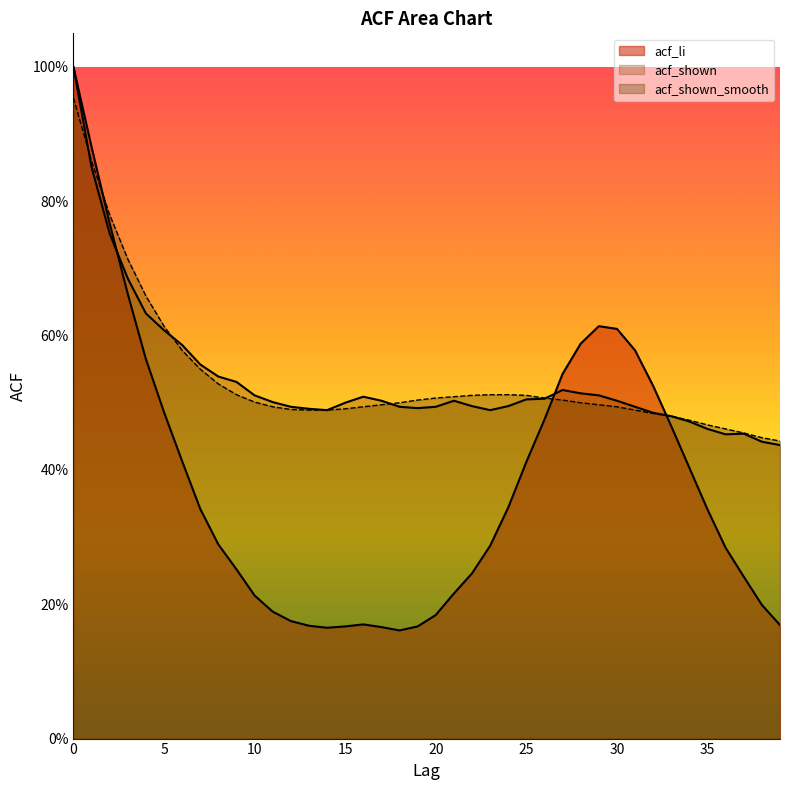

Rank the series at 4 from highest to lowest value.

acf_shown_smooth, acf_shown, acf_li